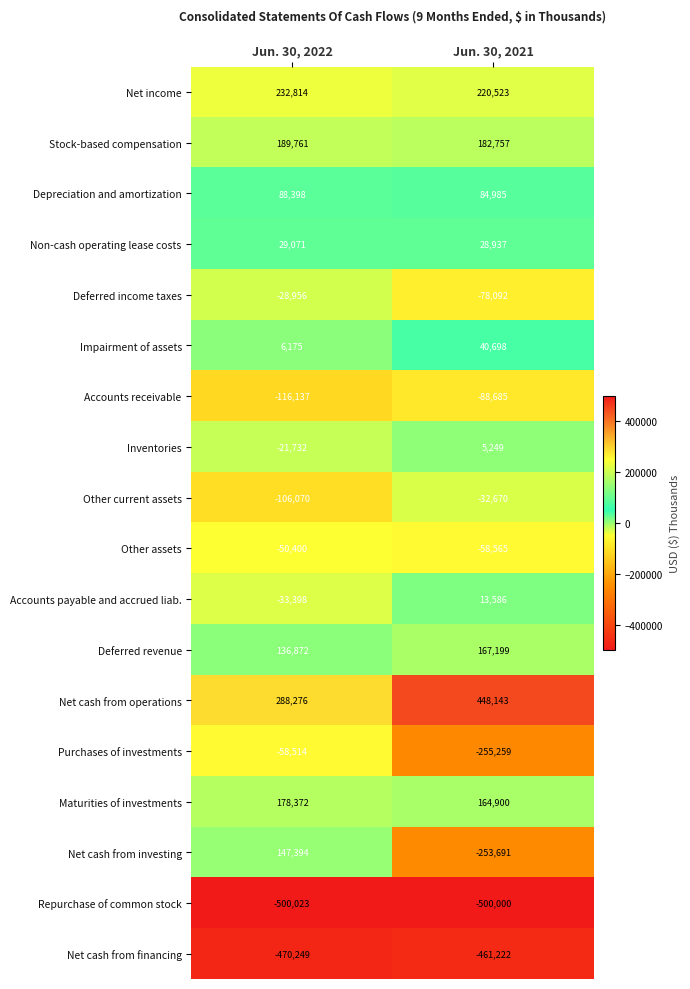

Is it true that Stock-based compensation equals 82124 at Jun. 30, 2022?

False